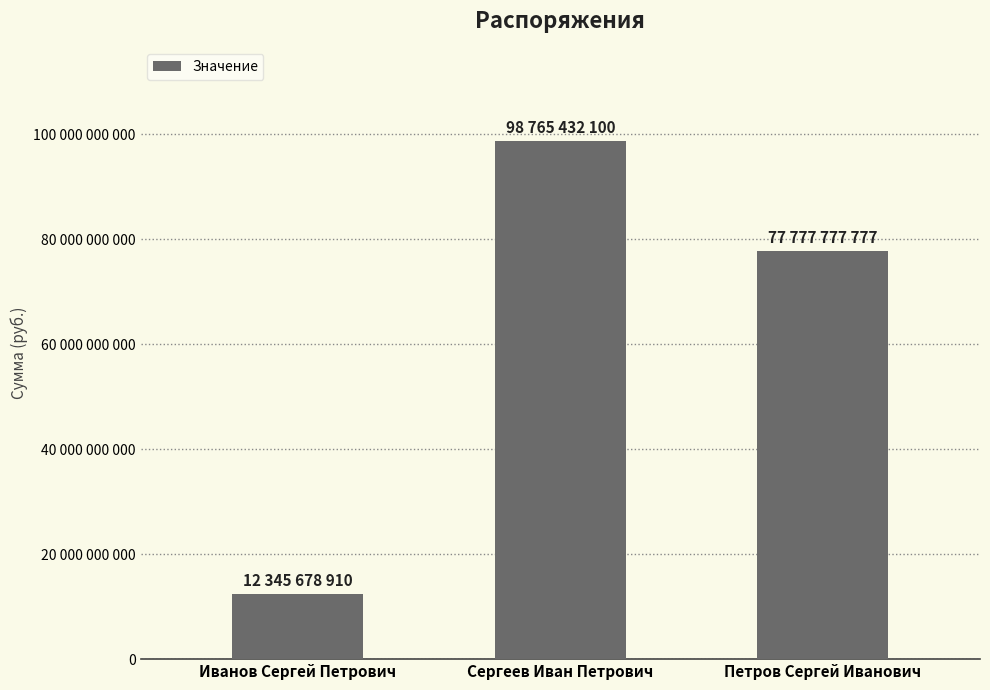

Does the chart contain any negative values?

No